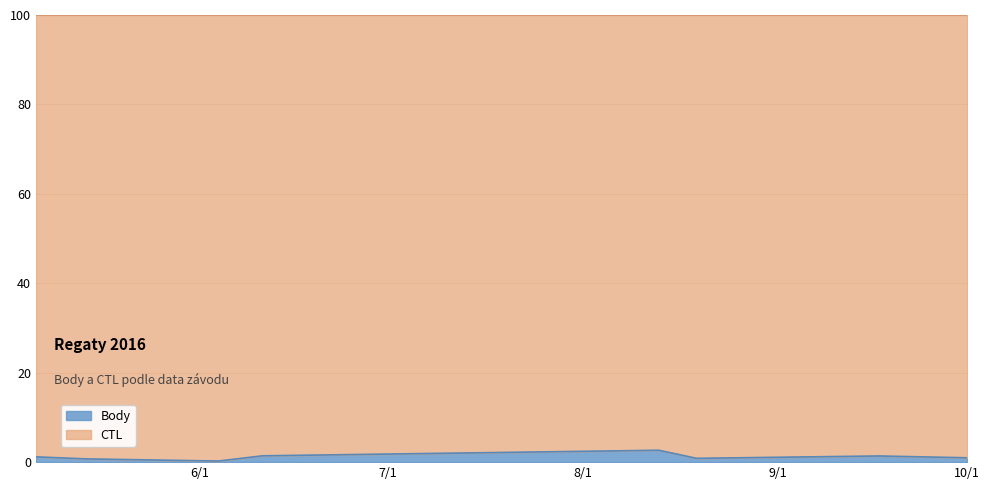

Read the value at 2016-05-06.

1.2